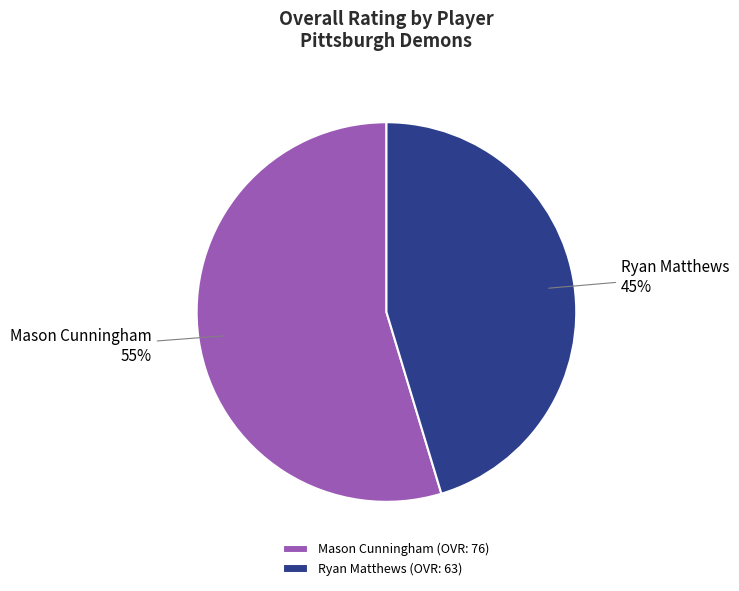

The Ryan Matthews slice represents 45% of the pie. True or false?

True